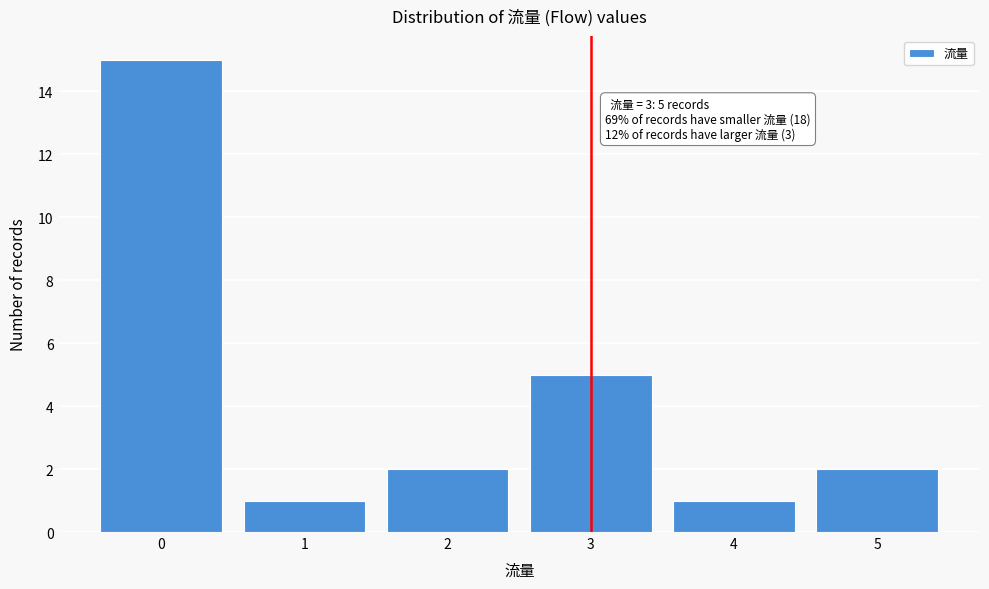

Which range on the x-axis has the tallest bar?

-0.5 to 0.5